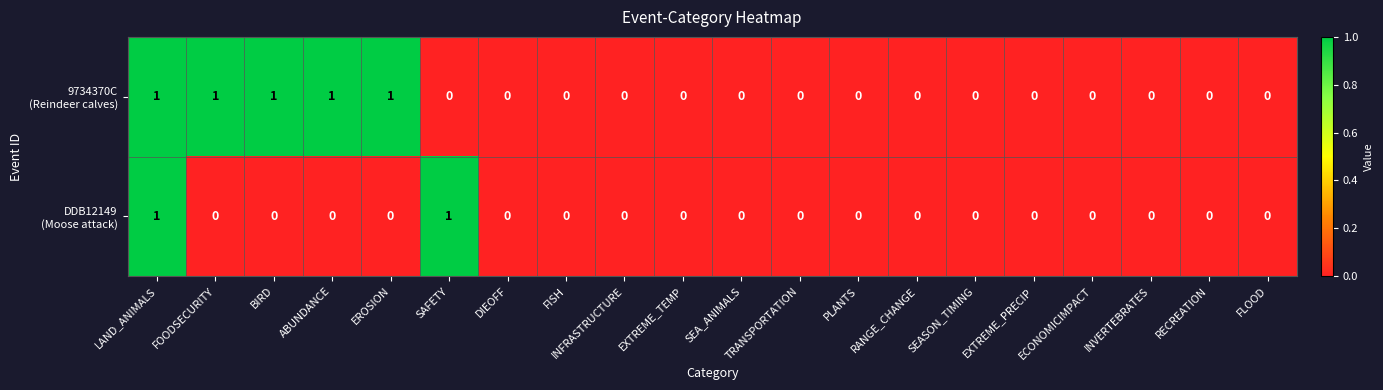

At which category is the sum across all series the highest?

LAND_ANIMALS